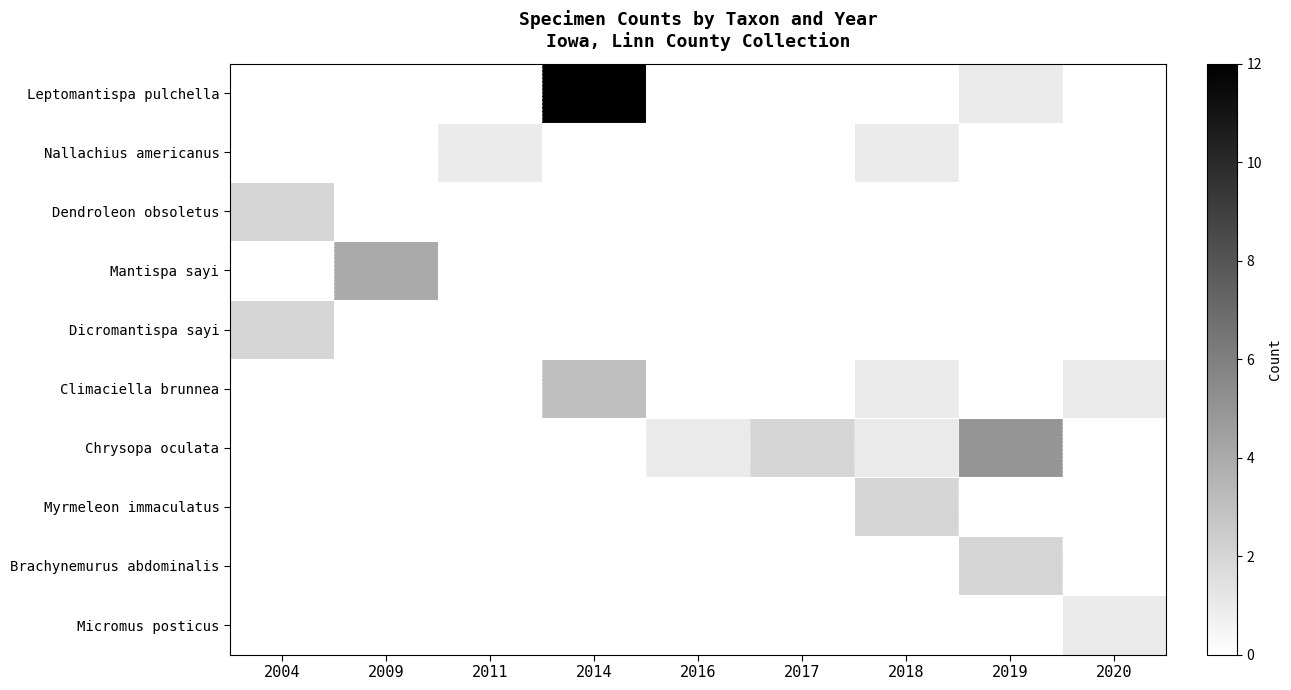

Between 2016 and 2014, which is larger?

2014